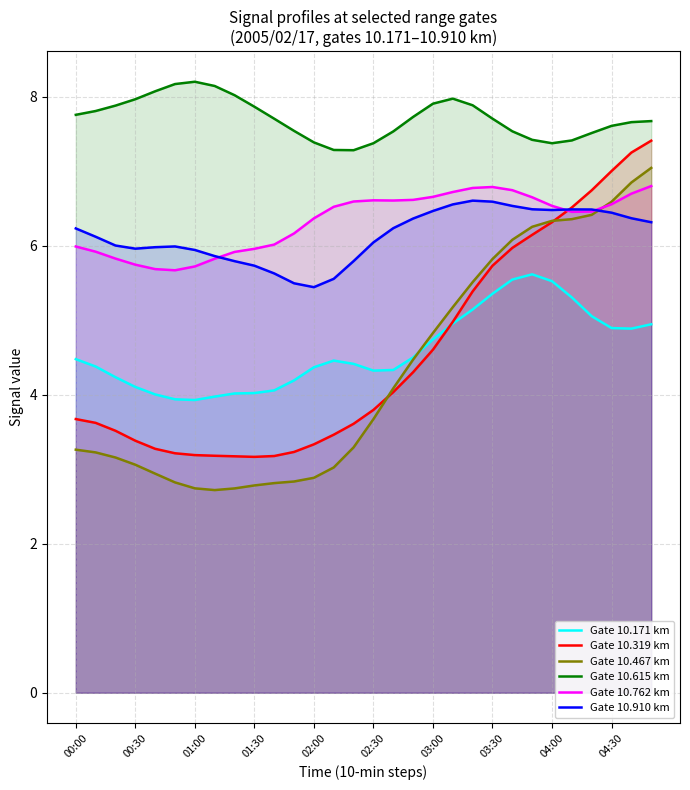

Is it true that Gate 10.910 km equals 3.2 at 19?

False